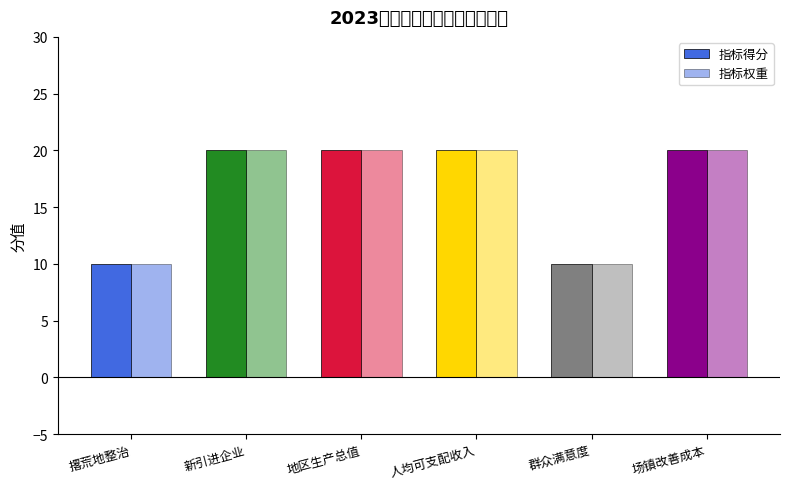

At how many categories does at least one series exceed 10?

4